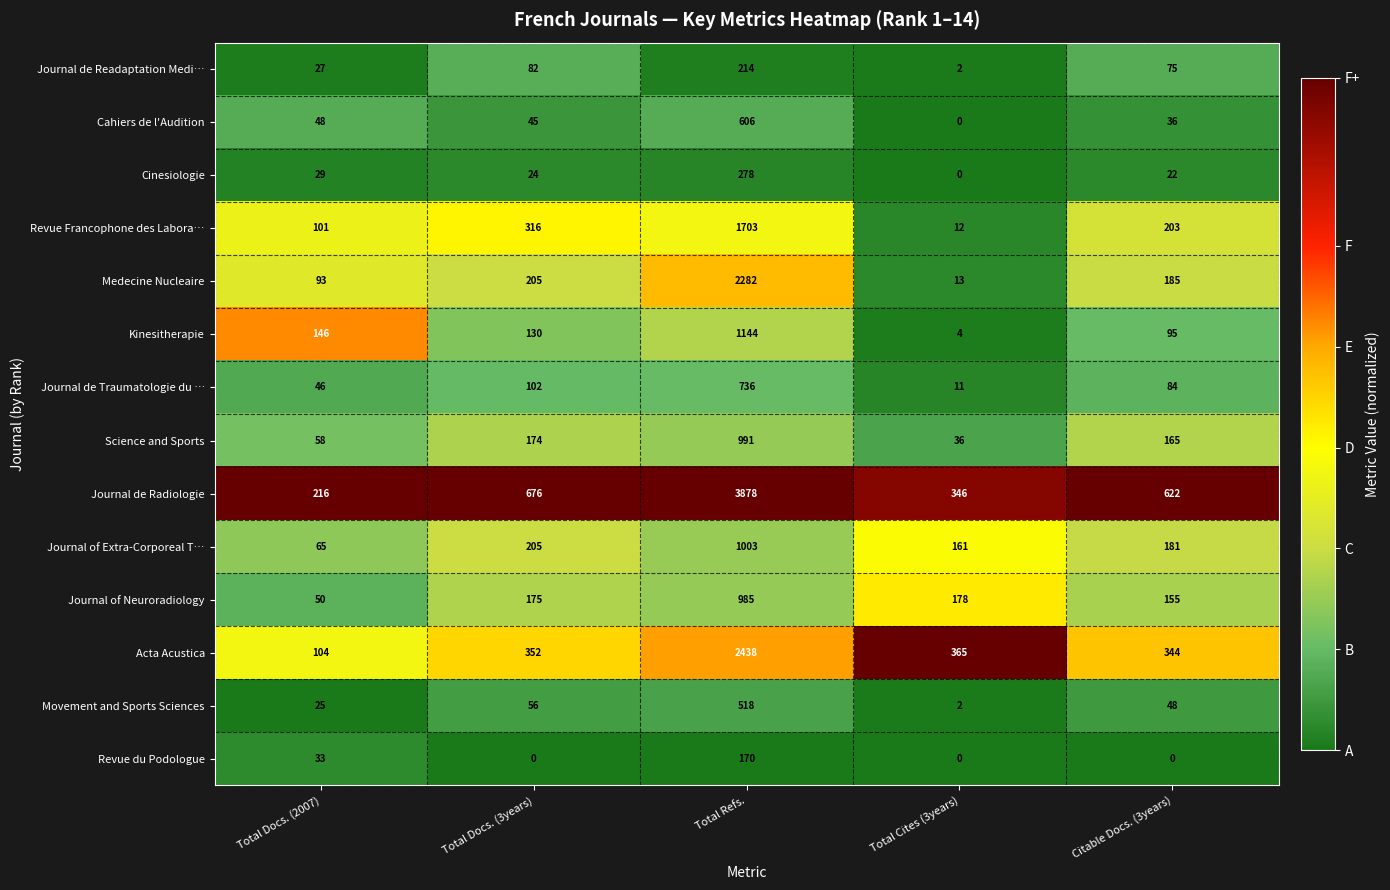

What is the approximate value of Cahiers de l'Audition at Total Refs.?

606